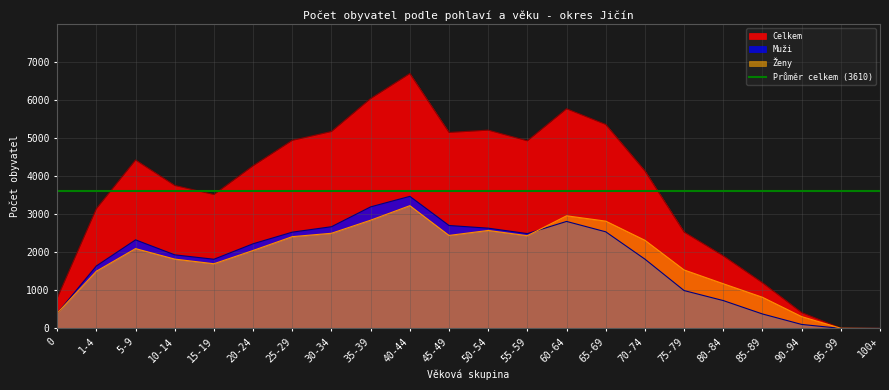

How many interior local valleys does the Ženy series have?

3